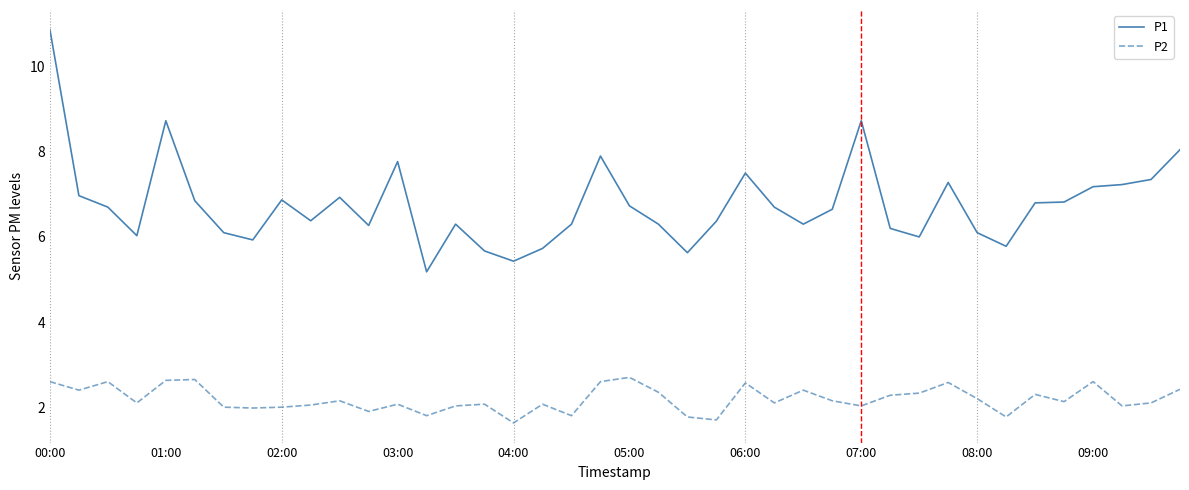

List the series in order of their overall mean, lowest first.

P2, P1